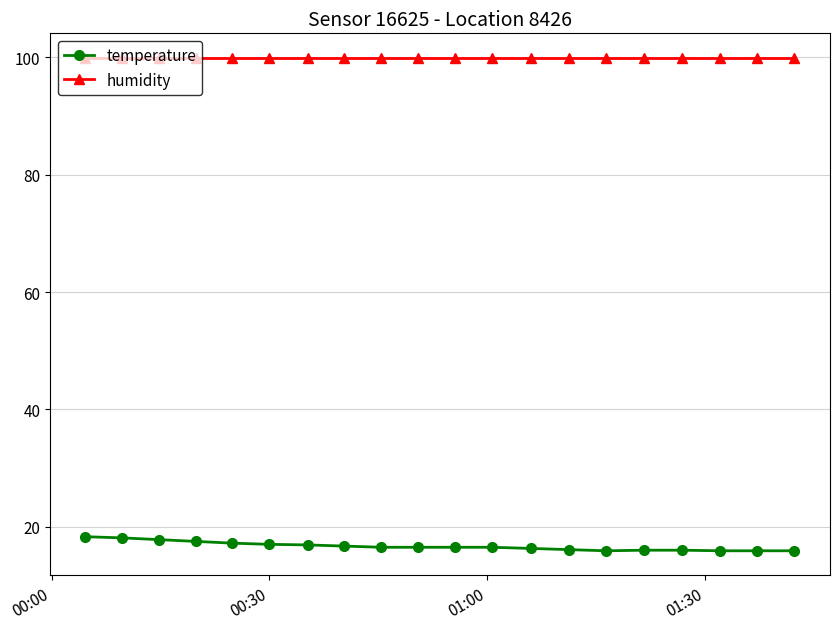

What is the value of the temperature point at the 16th from the left?

16.0